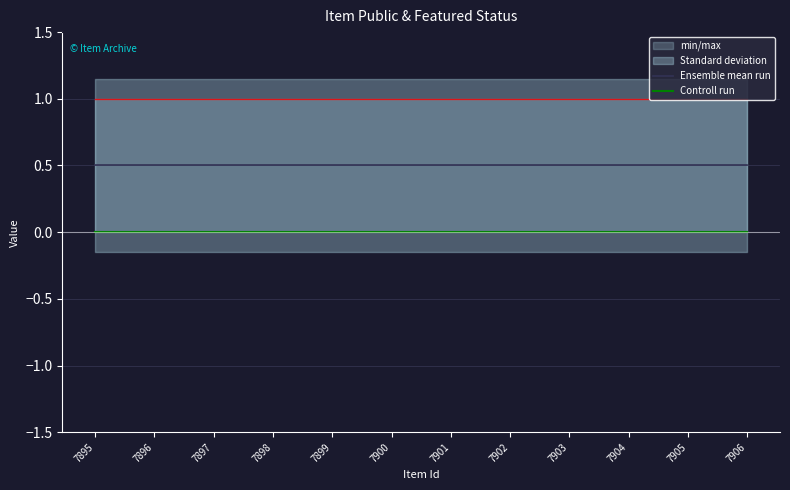

True or false: Ensemble mean run has more than 2 points higher than both neighbors.

False